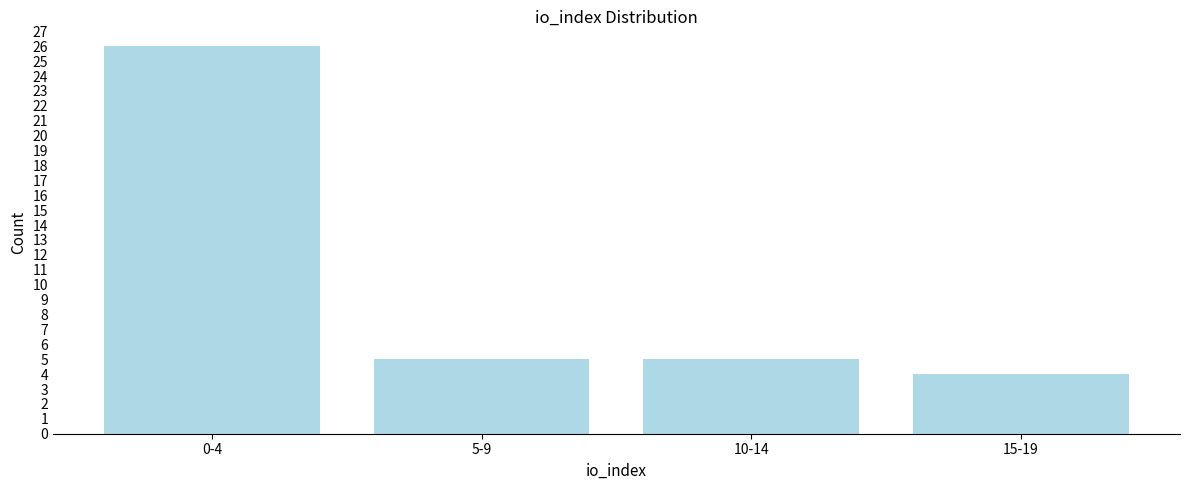

Reading left to right, extract all data points from this chart.

0-4=26	5-9=5	10-14=5	15-19=4